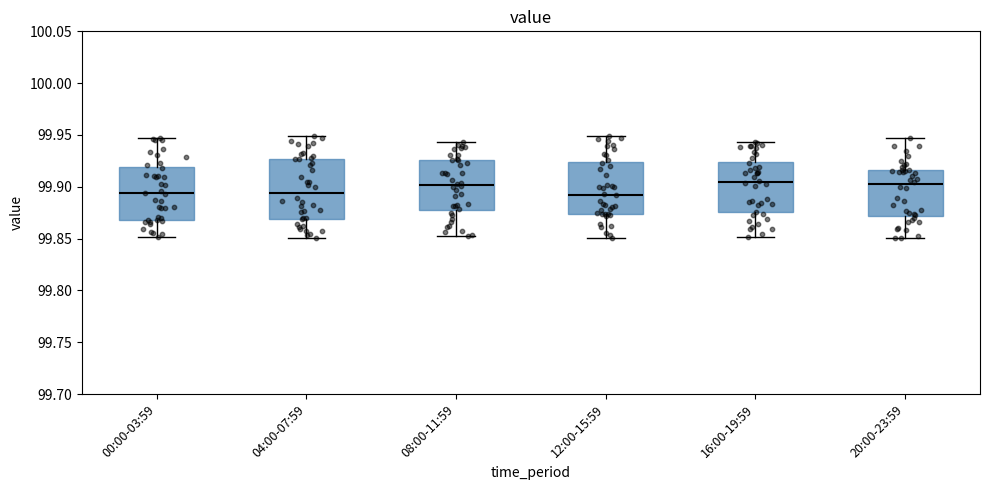

Reading left to right, transcribe this box plot: for each box, give where its median line is, the range the box spans, and where its two whiskers end, as read against the y-axis. The values are not printed on the chart, so give them approximately, as read against the axis.

00:00-03:59: median 99.895, box 99.870 to 99.920, whiskers 99.850 to 99.945
04:00-07:59: median 99.895, box 99.870 to 99.925, whiskers 99.850 to 99.950
08:00-11:59: median 99.900, box 99.880 to 99.925, whiskers 99.855 to 99.945
12:00-15:59: median 99.890, box 99.875 to 99.925, whiskers 99.850 to 99.950
16:00-19:59: median 99.905, box 99.875 to 99.925, whiskers 99.850 to 99.945
20:00-23:59: median 99.905, box 99.870 to 99.915, whiskers 99.850 to 99.945